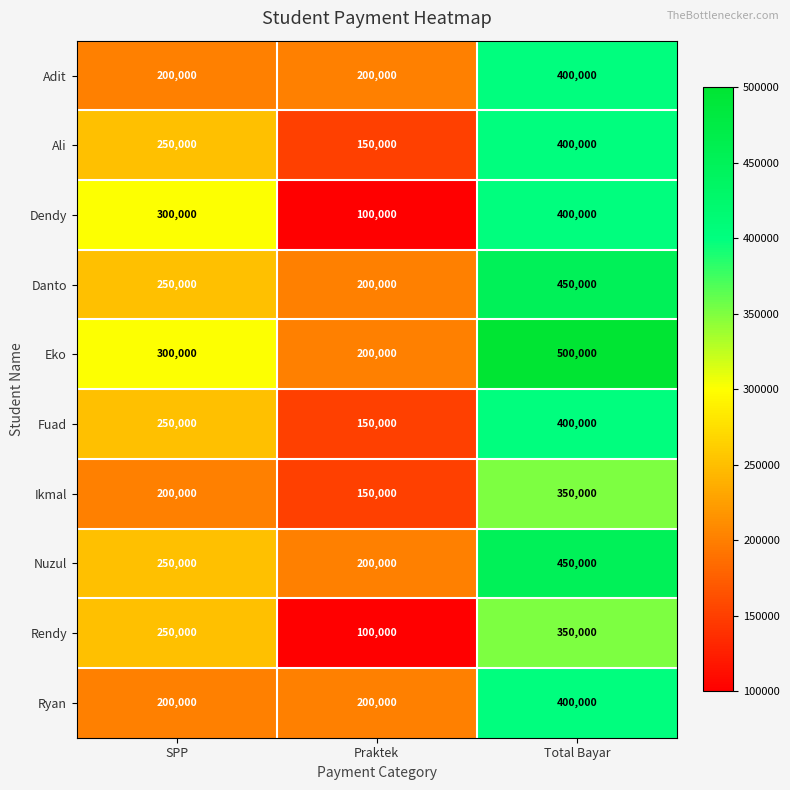

Where is Nuzul nearest to the value 325000?

SPP